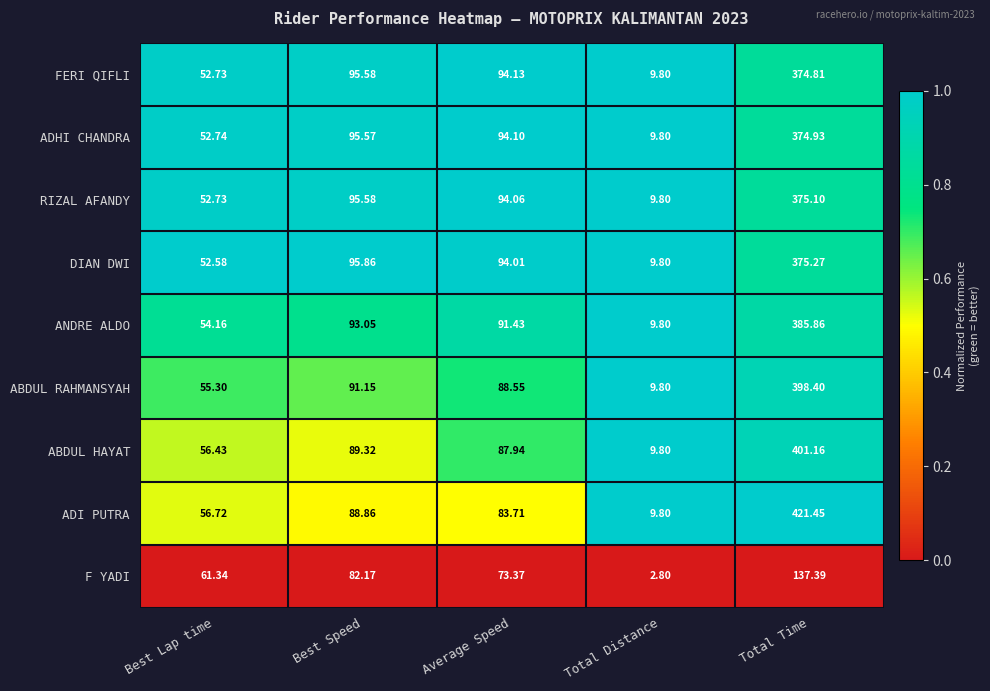

Which series has the largest total across all categories?

ADI PUTRA